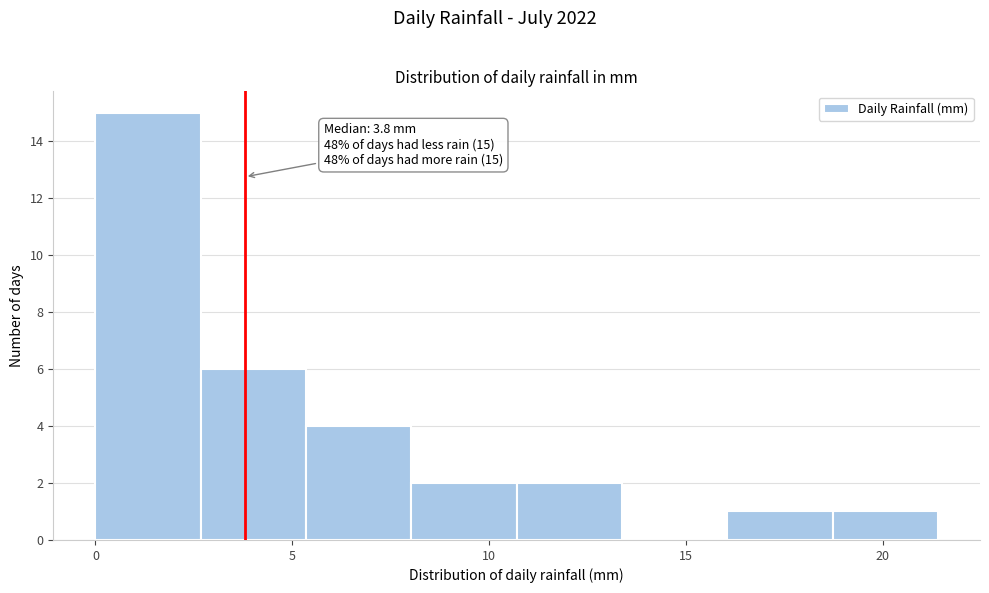

Over which range of the x-axis is the bar tallest?

0.0 to 2.5